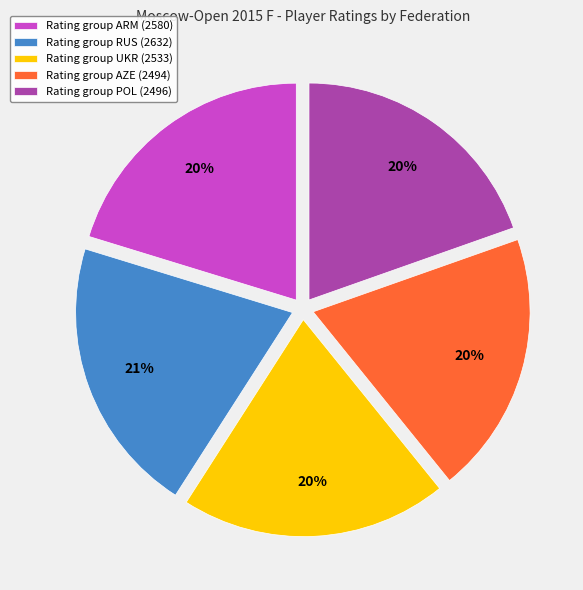

Does any single category account for the majority?

No